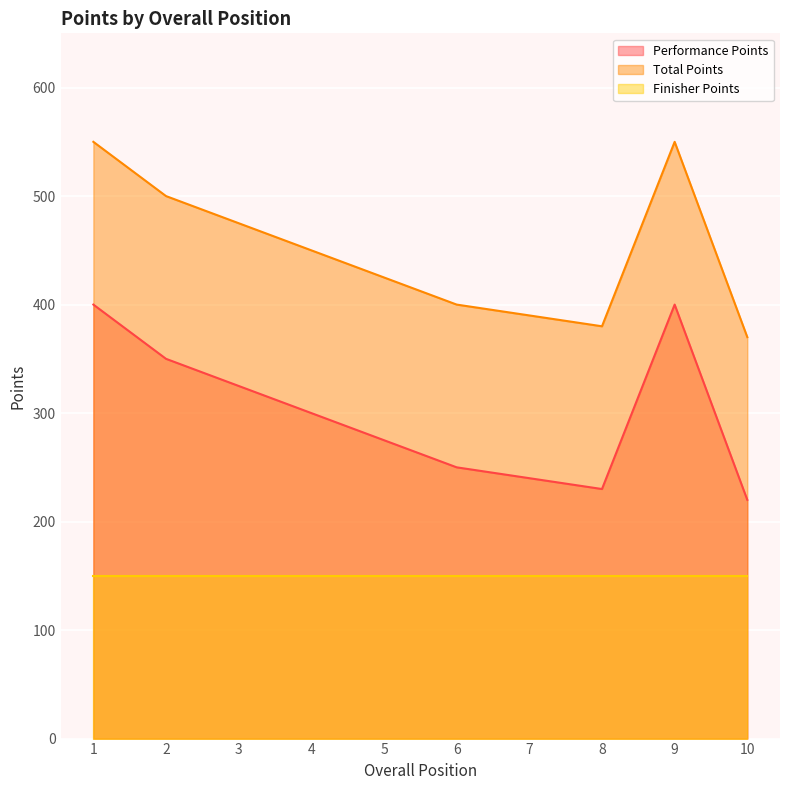

True or false: Total Points and Performance Points cross at least once.

False